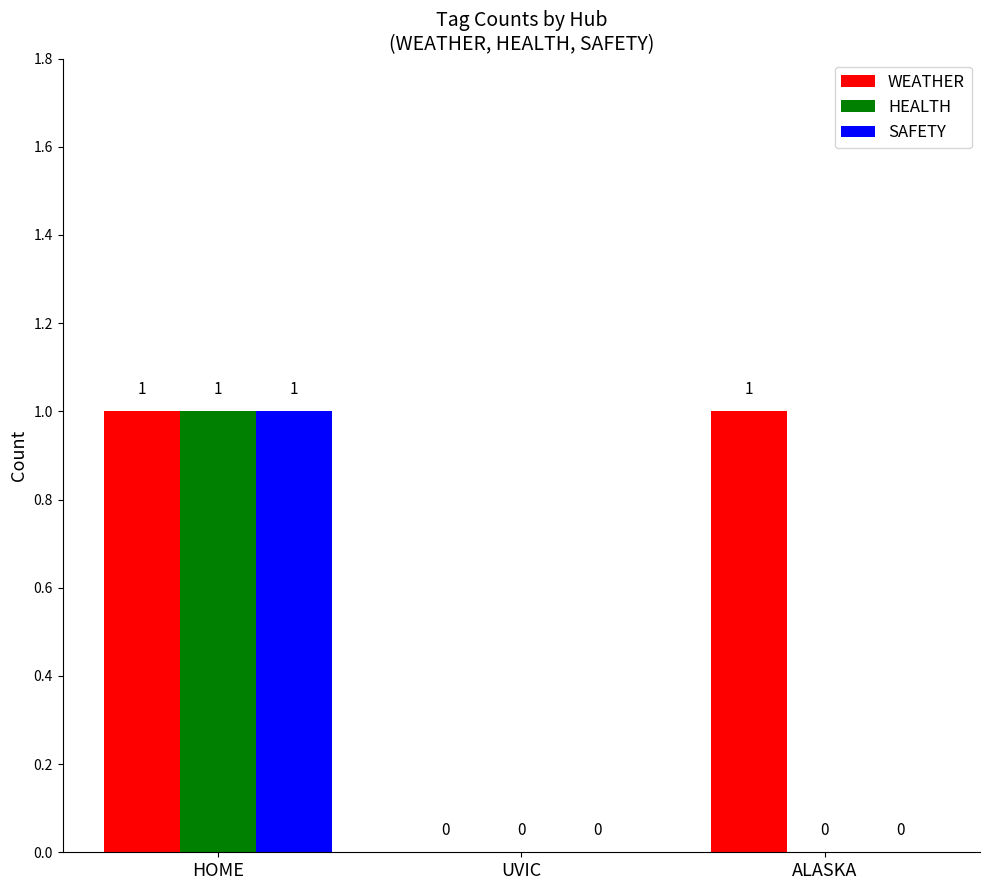

Between UVIC and ALASKA, which series saw the biggest shift?

WEATHER